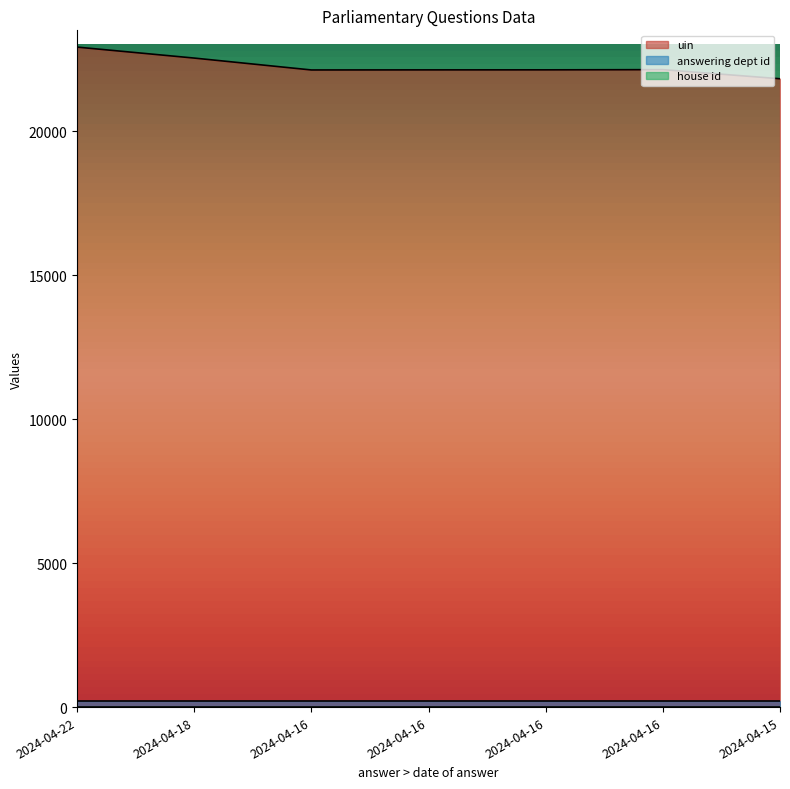

Reading left to right, extract all data points from this chart.

uin: 2024-04-22=22918	2024-04-18=22537	2024-04-16=22124	2024-04-16=22127	2024-04-16=22128	2024-04-16=22135	2024-04-15=21819
answering dept id: 2024-04-22=211	2024-04-18=211	2024-04-16=211	2024-04-16=211	2024-04-16=211	2024-04-16=211	2024-04-15=211
house id: 2024-04-22=1	2024-04-18=1	2024-04-16=1	2024-04-16=1	2024-04-16=1	2024-04-16=1	2024-04-15=1